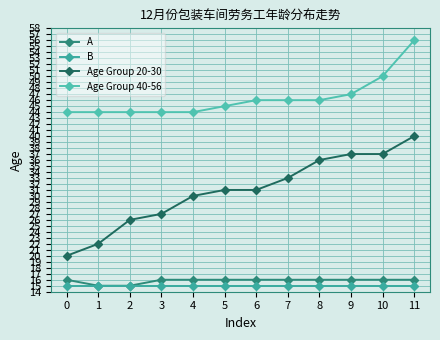

Reading left to right, extract all data points from this chart.

A: 0=16	1=15	2=15	3=16	4=16	5=16	6=16	7=16	8=16	9=16	10=16	11=16
B: 0=15	1=15	2=15	3=15	4=15	5=15	6=15	7=15	8=15	9=15	10=15	11=15
Age Group 20-30: 0=20	1=22	2=26	3=27	4=30	5=31	6=31	7=33	8=36	9=37	10=37	11=40
Age Group 40-56: 0=44	1=44	2=44	3=44	4=44	5=45	6=46	7=46	8=46	9=47	10=50	11=56